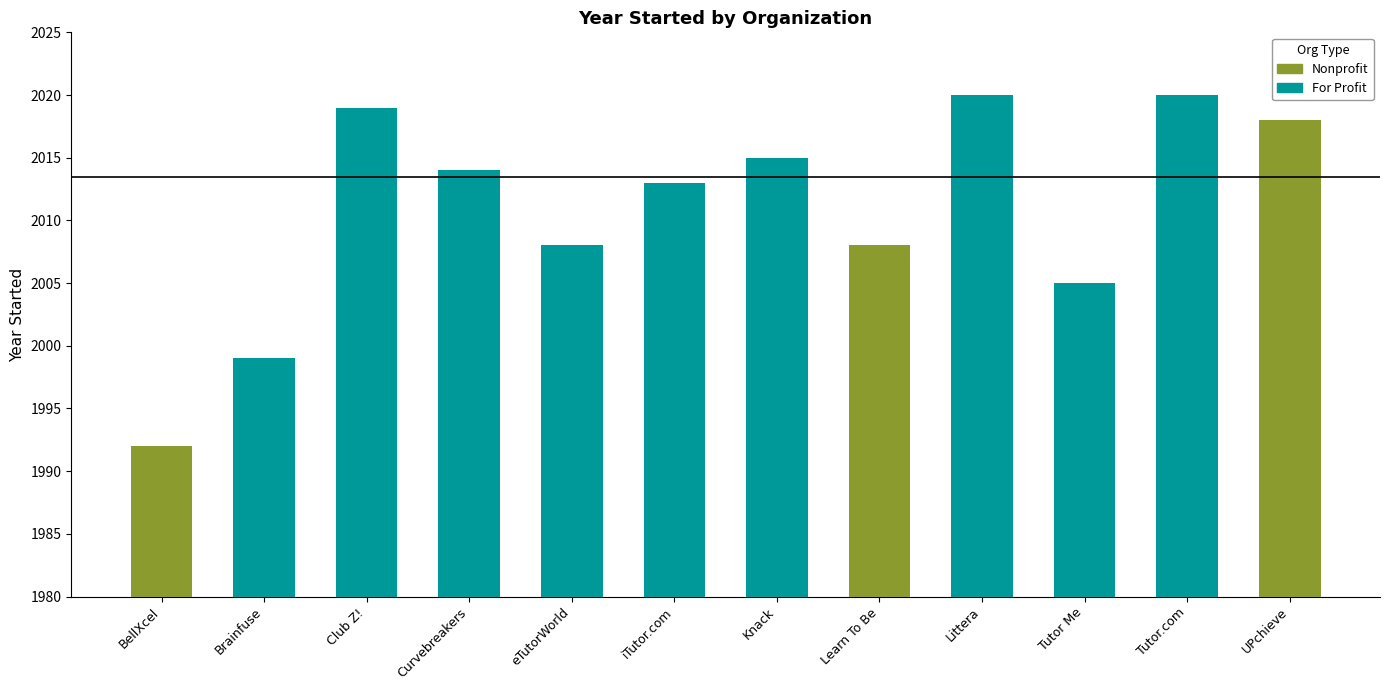

Which category has the lowest value across all series?

BellXcel